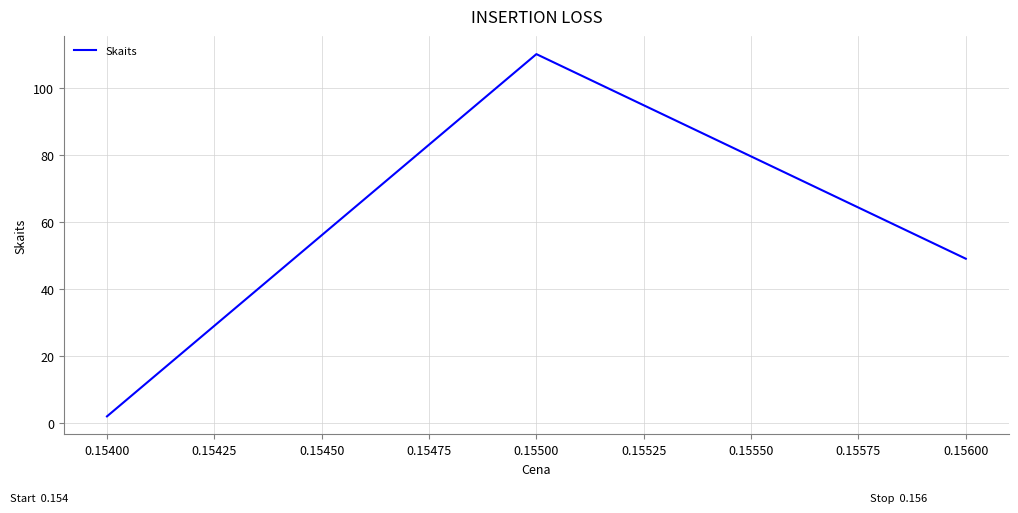

Approximately how many times larger is the value at 0.15600 compared to 0.15500?

0.4